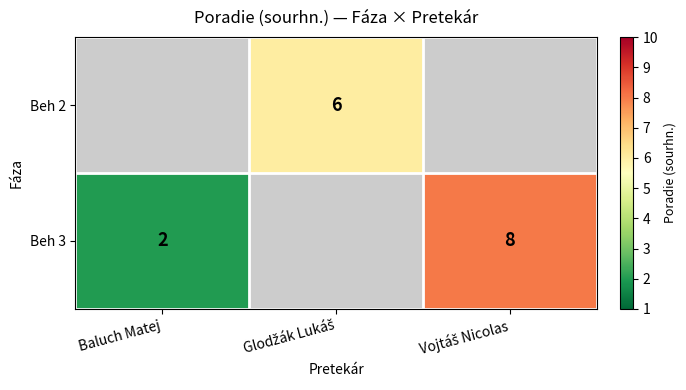

Is it true that Beh 3 equals 2 at Baluch Matej?

True